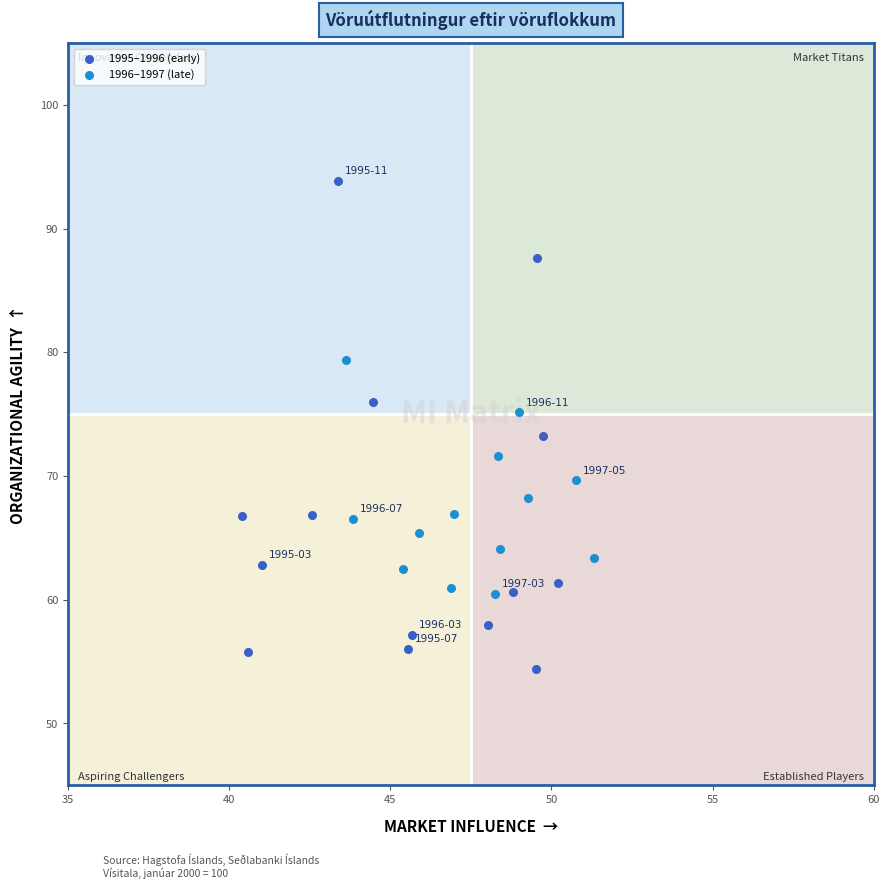

Which series has the widest spread of Y values?

1995–1996 (early)